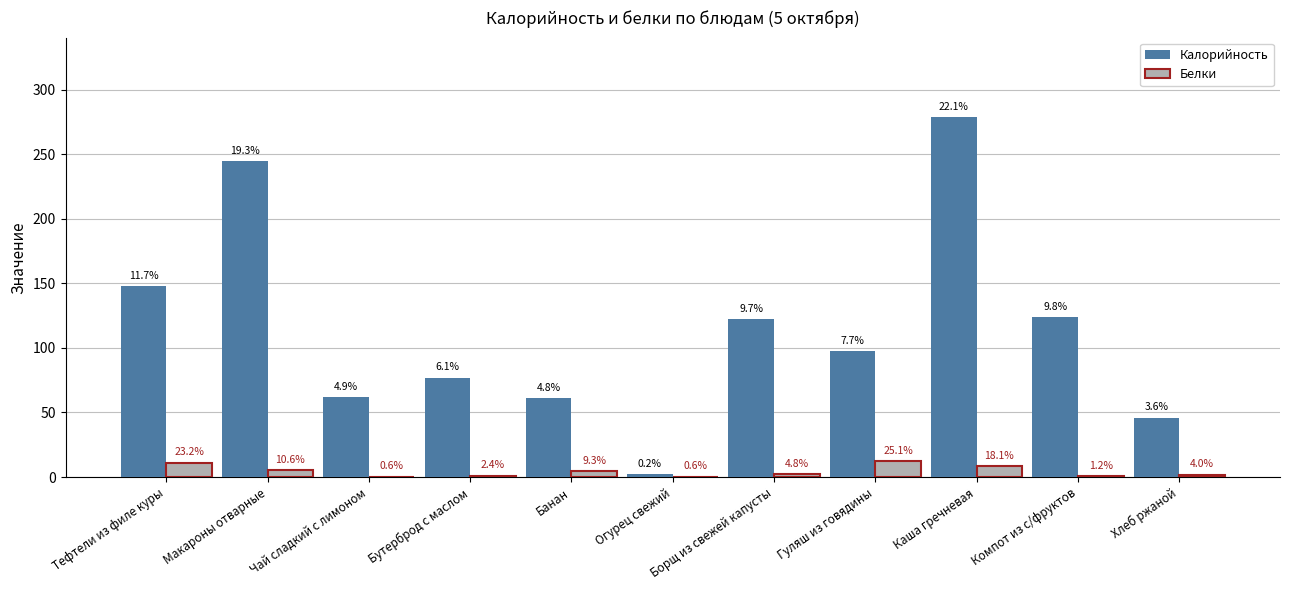

Where does the Белки series first go above 2?

Тефтели из филе куры